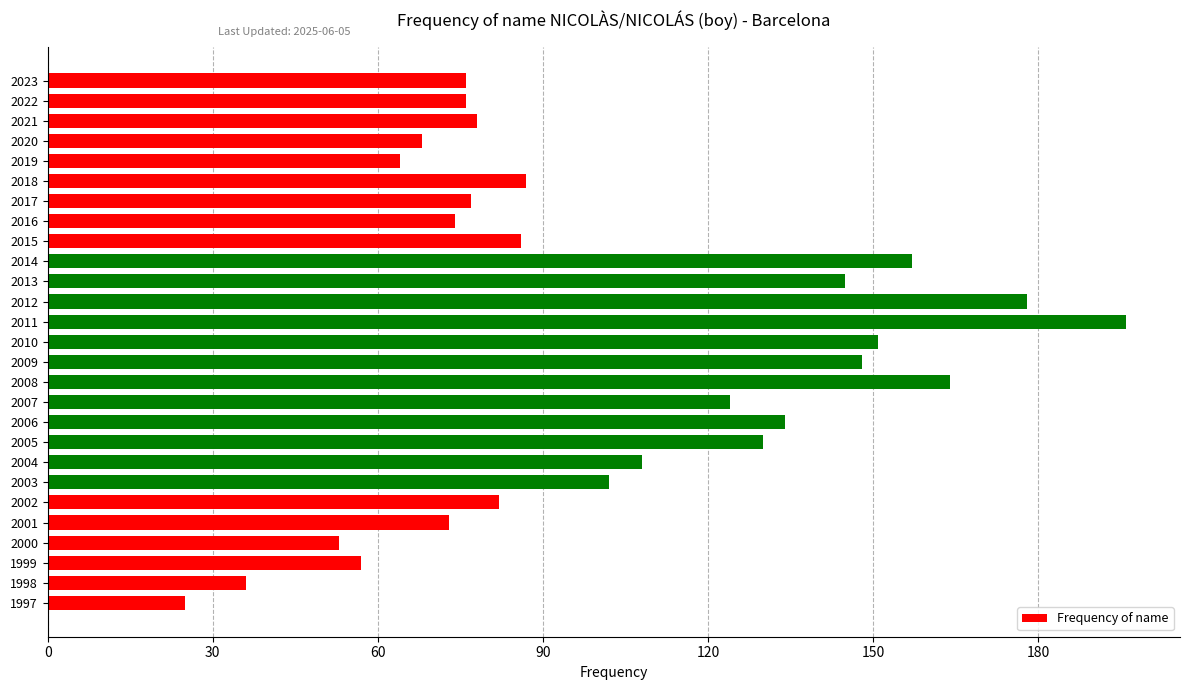

Are the bars grouped side by side (vs. stacked)?

No